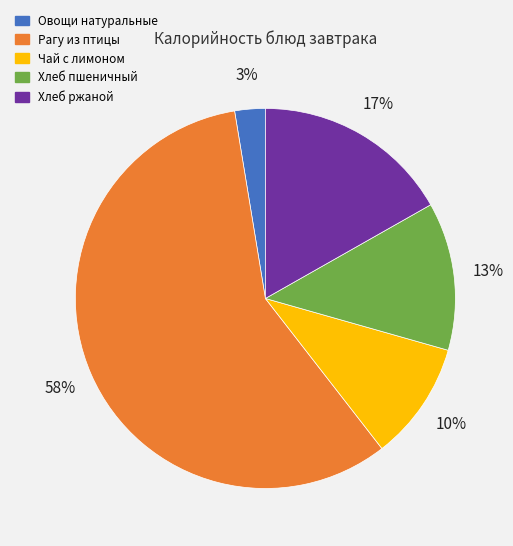

Which category has the smallest portion of the pie?

Овощи натуральные